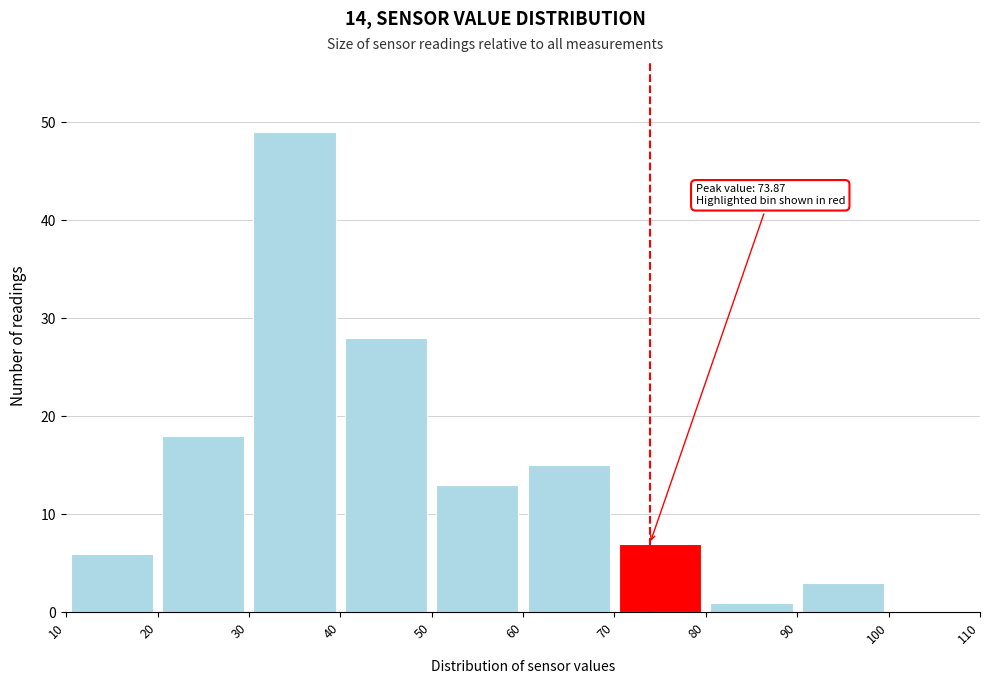

Which range on the x-axis has the tallest bar?

30 to 40